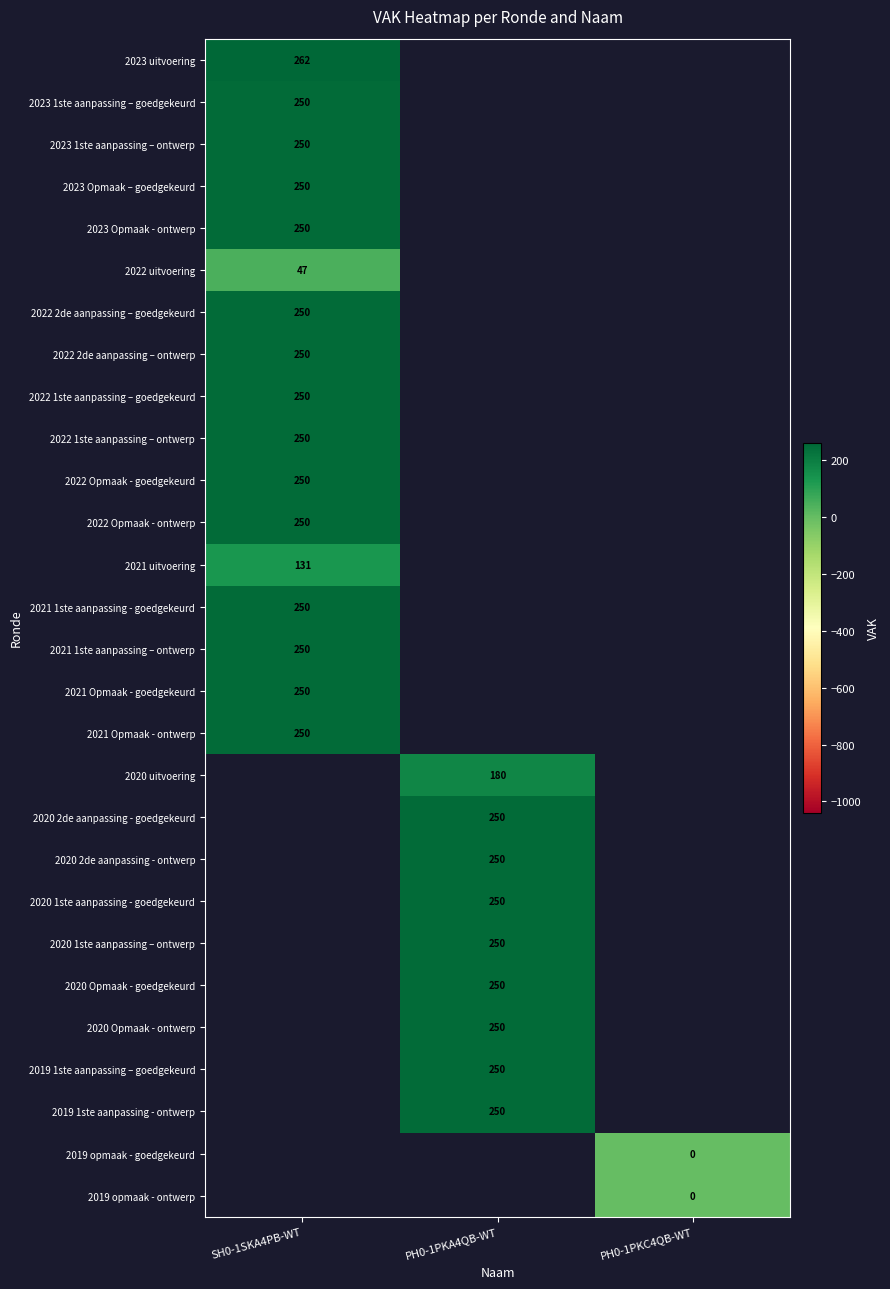

The 2022 1ste aanpassing – ontwerp series shows 358 at SH0-1SKA4PB-WT. True or false?

False